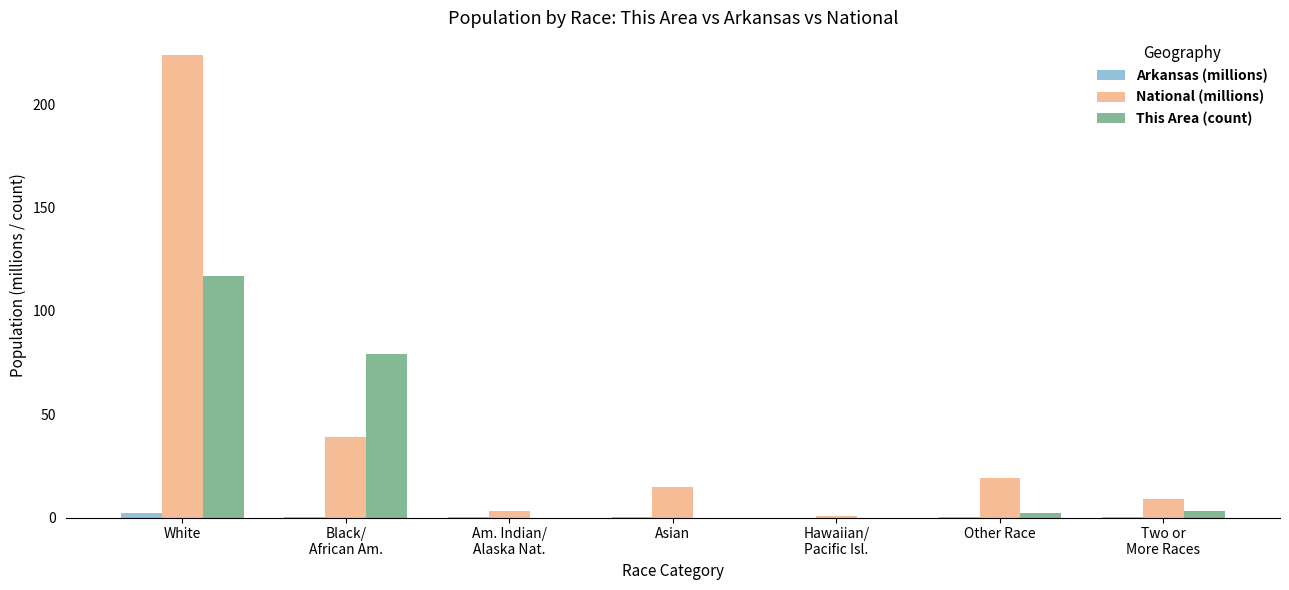

What is the greatest value displayed?

223.6